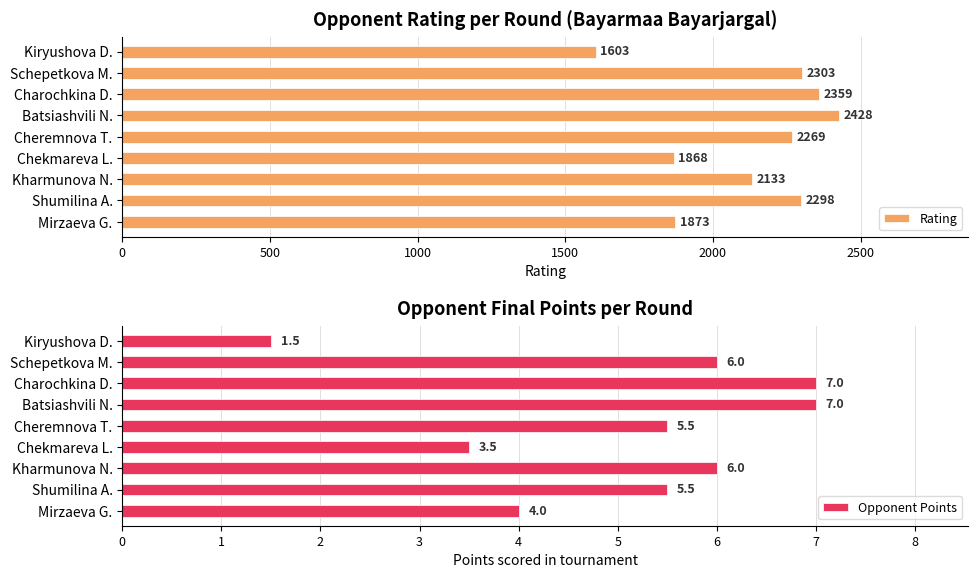

Where is Rating nearest to the value 2015?

Kharmunova N.